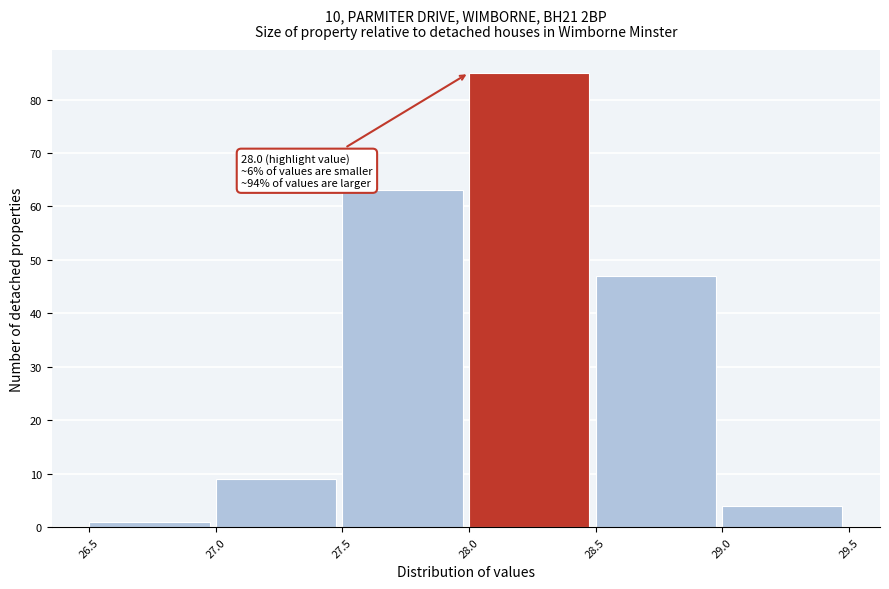

Which range on the x-axis has the tallest bar?

28.0 to 28.5